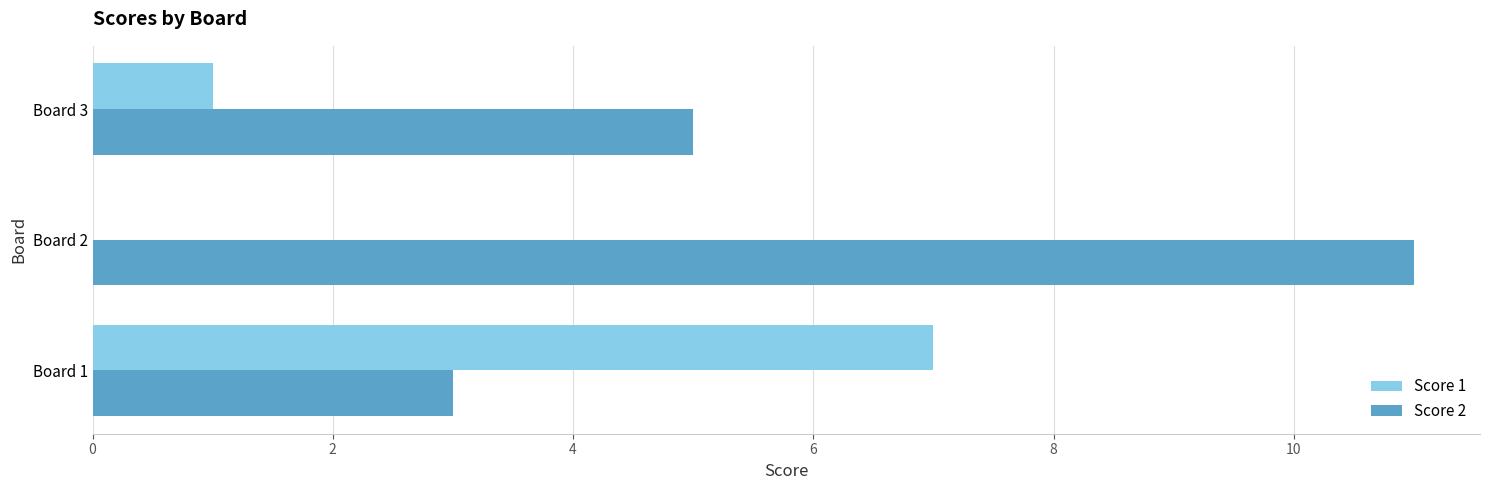

What are all the series names shown in the legend?

Score 1, Score 2